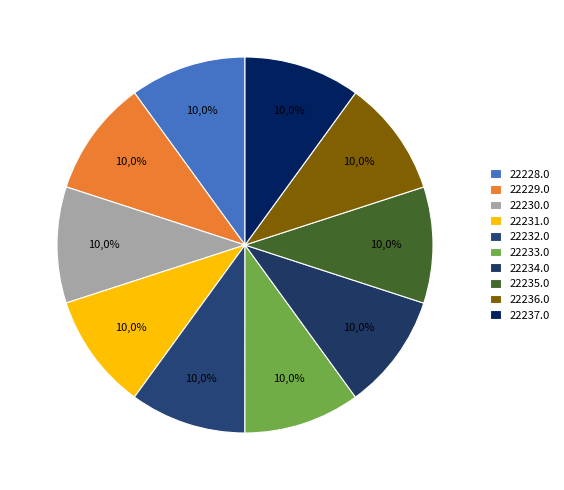

How many slices are in this pie chart?

10